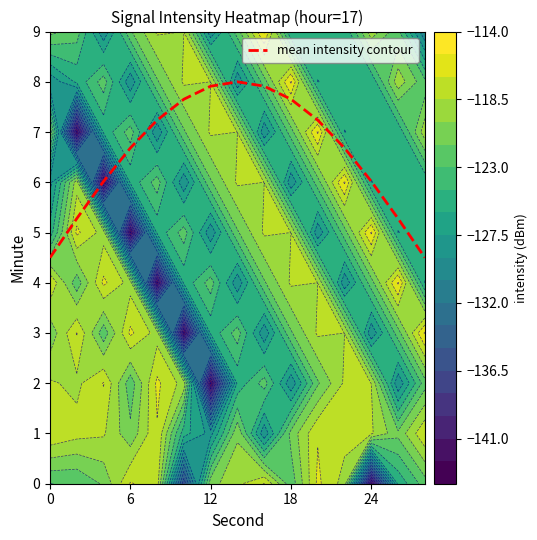

The value of mean intensity contour at 24 is 8.8. True or false?

False